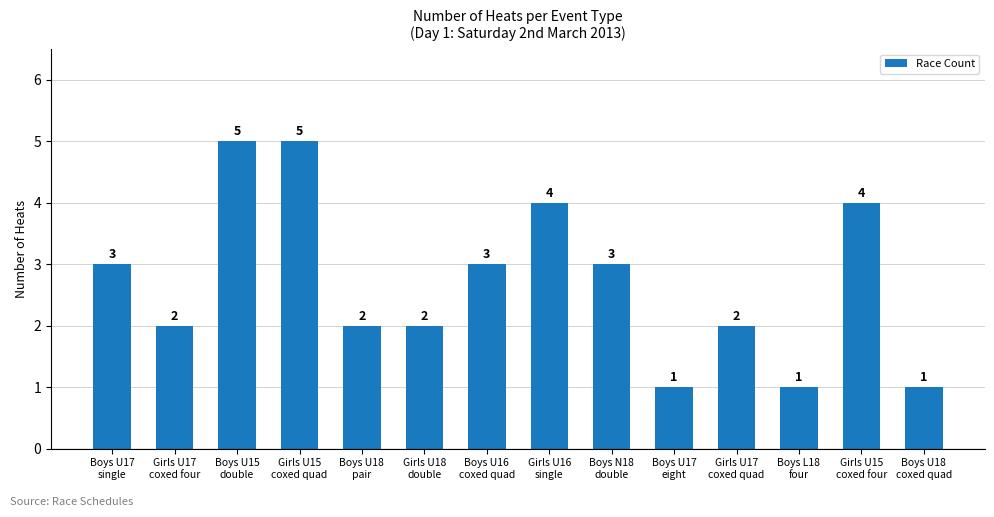

What is the difference between the values at Boys U18
coxed quad and Girls U15
coxed four?

3